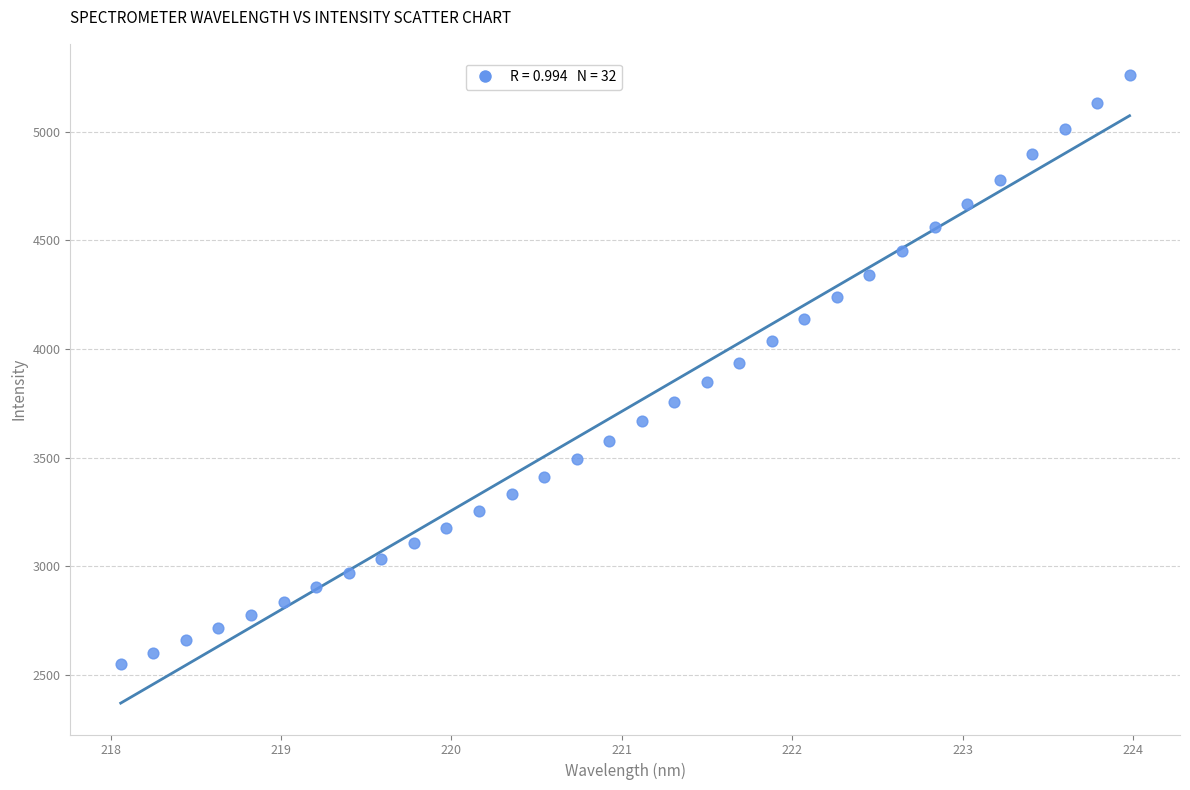

What is the range of Y values (max minus min)?

2710.7